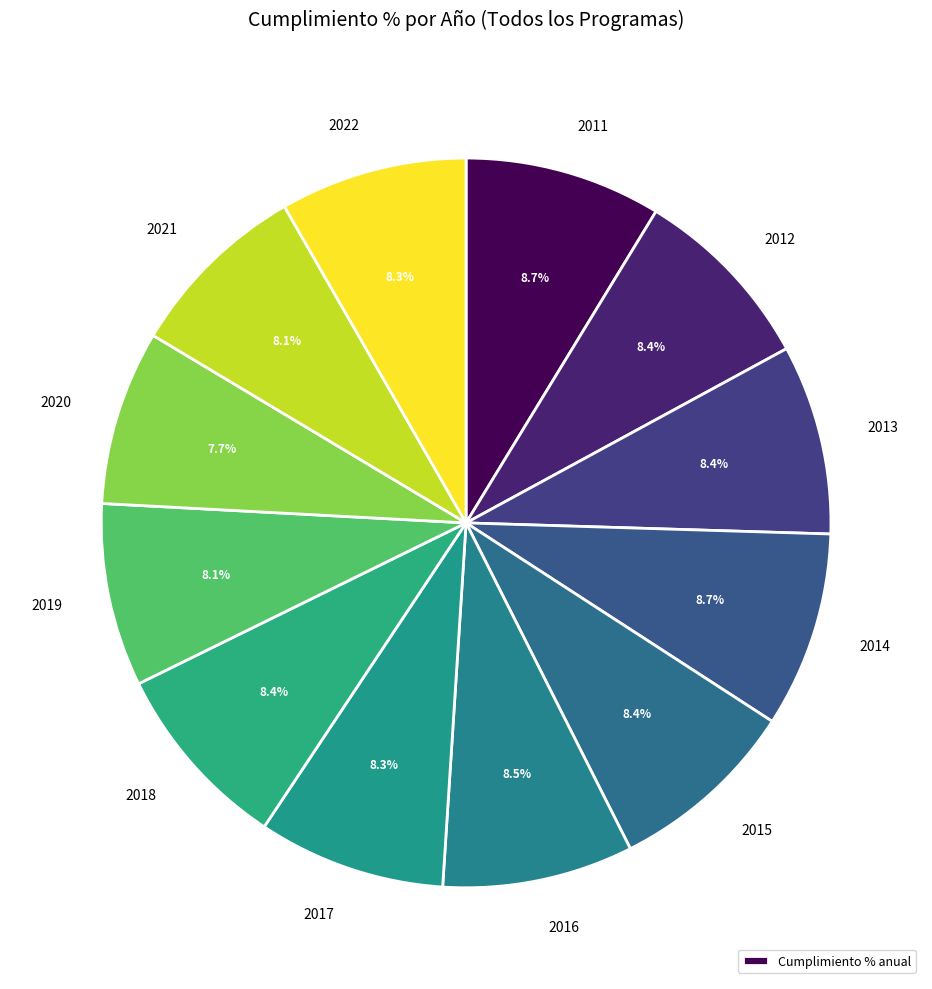

How many slices are in this pie chart?

12